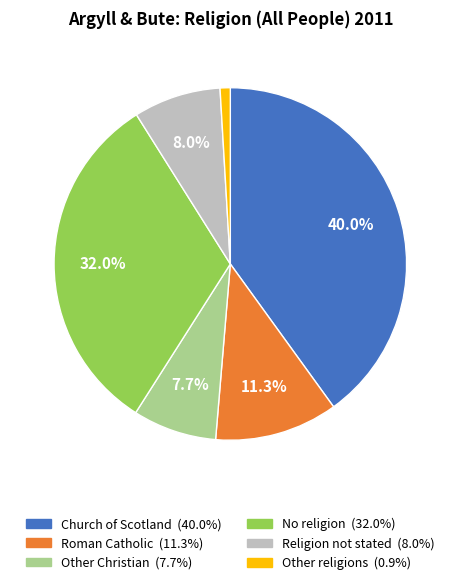

Does any single category account for the majority?

No